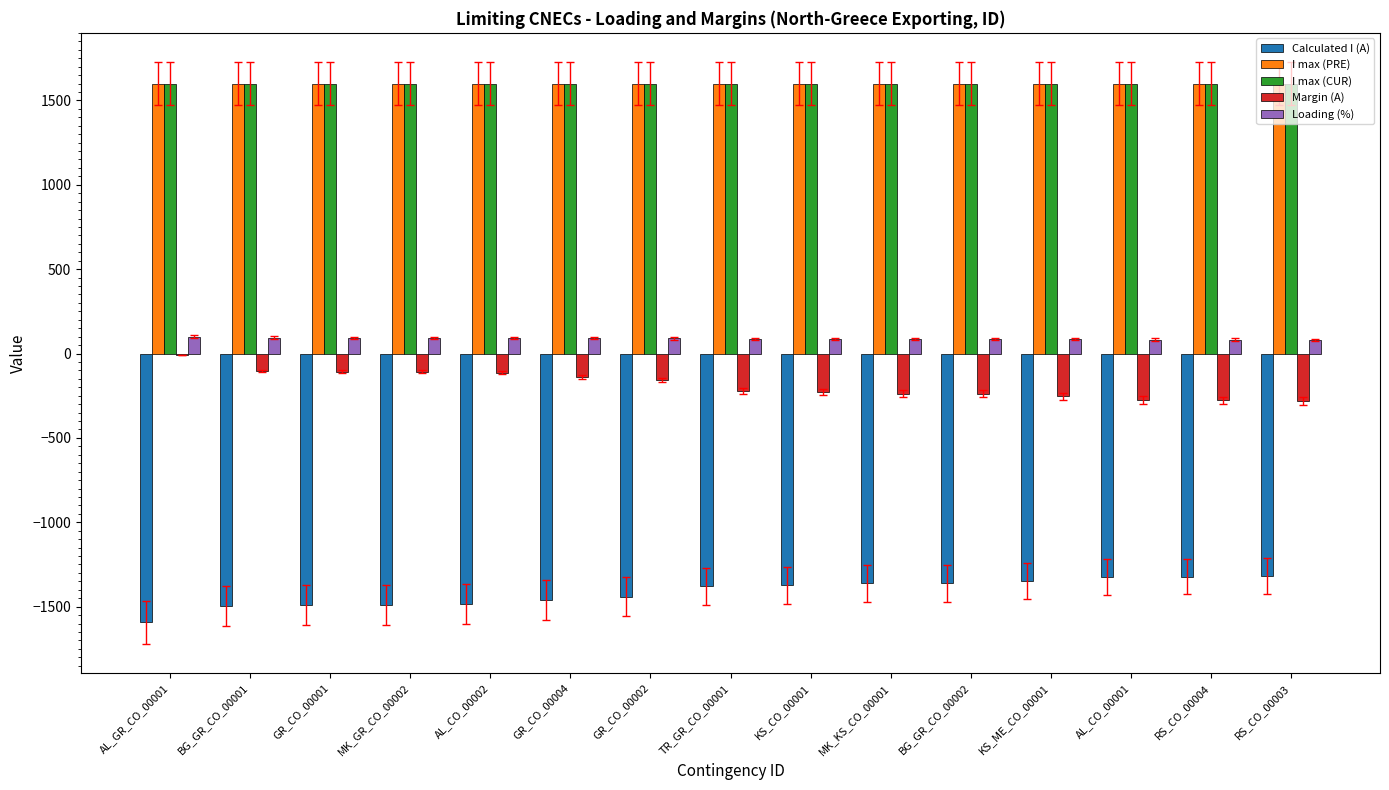

What is the highest value of the I max (PRE) series?

1600